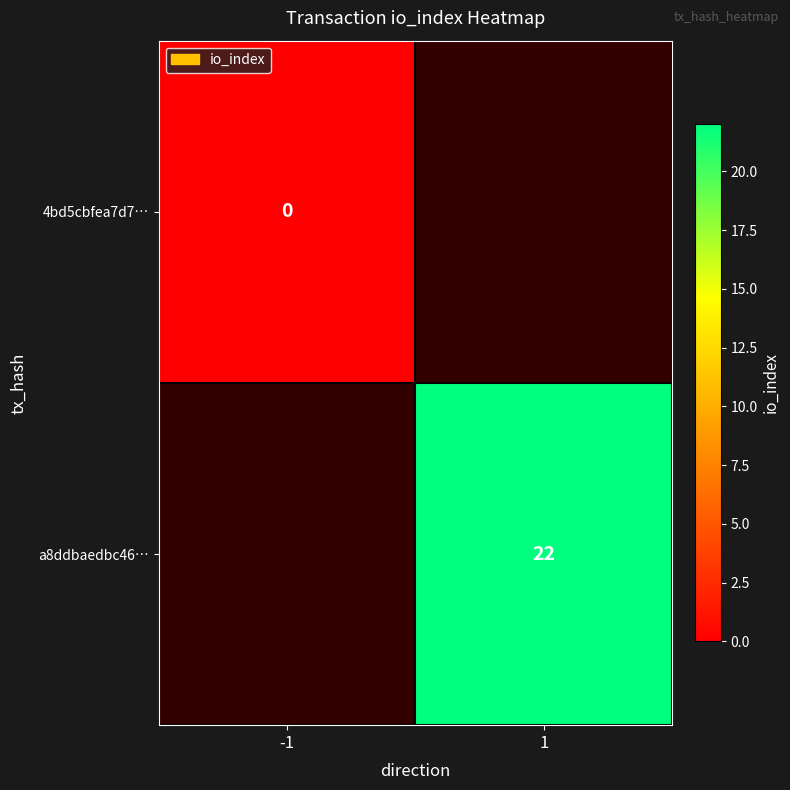

Count the number of categories in the chart.

2